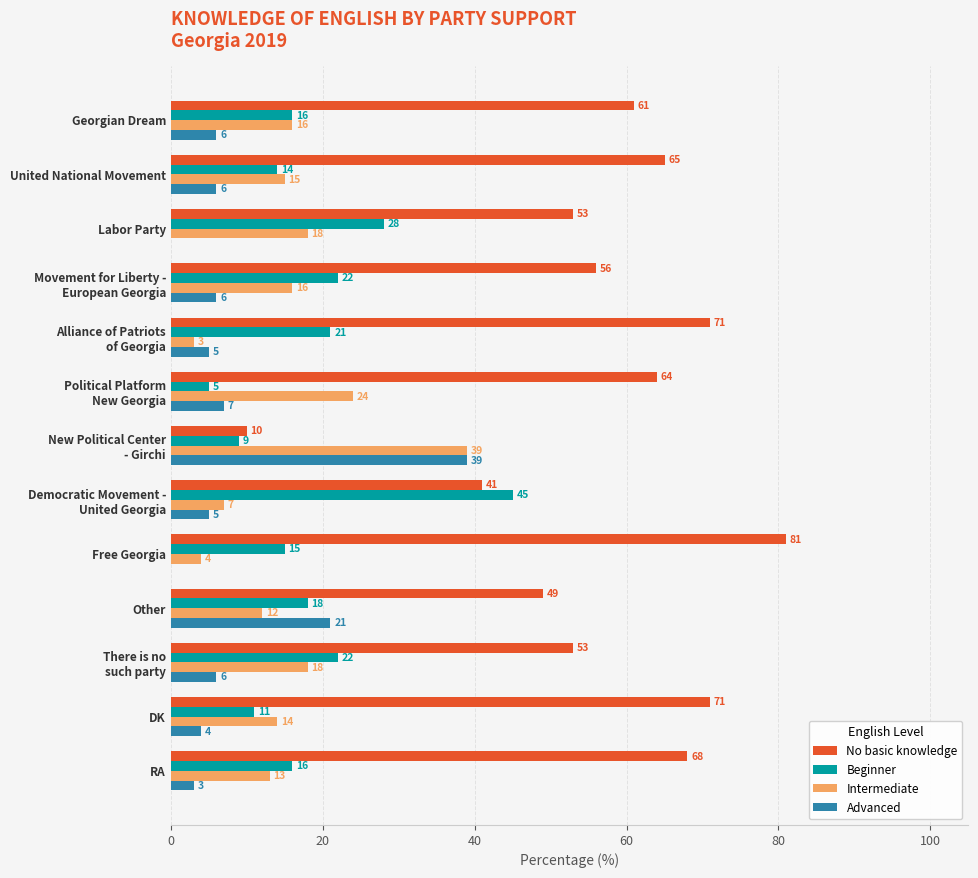

What is the sum of the Advanced values at Free Georgia and Other?

21